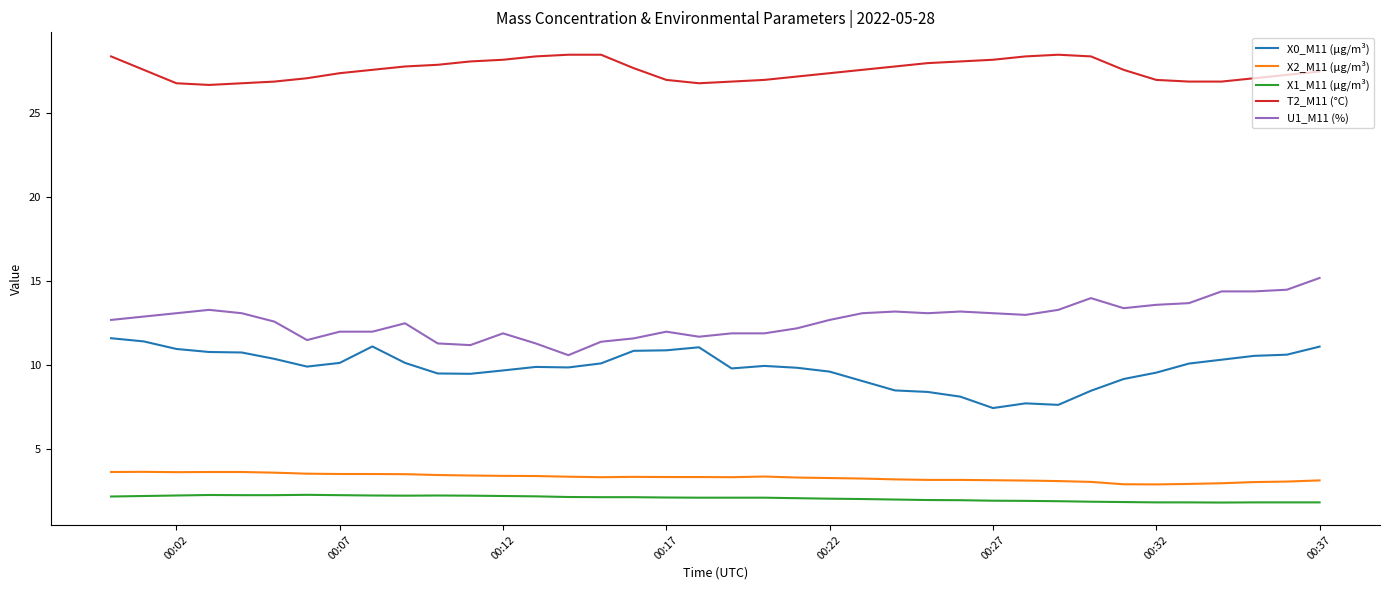

What are all the series names shown in the legend?

X0_M11 (μg/m³), X2_M11 (μg/m³), X1_M11 (μg/m³), T2_M11 (°C), U1_M11 (%)